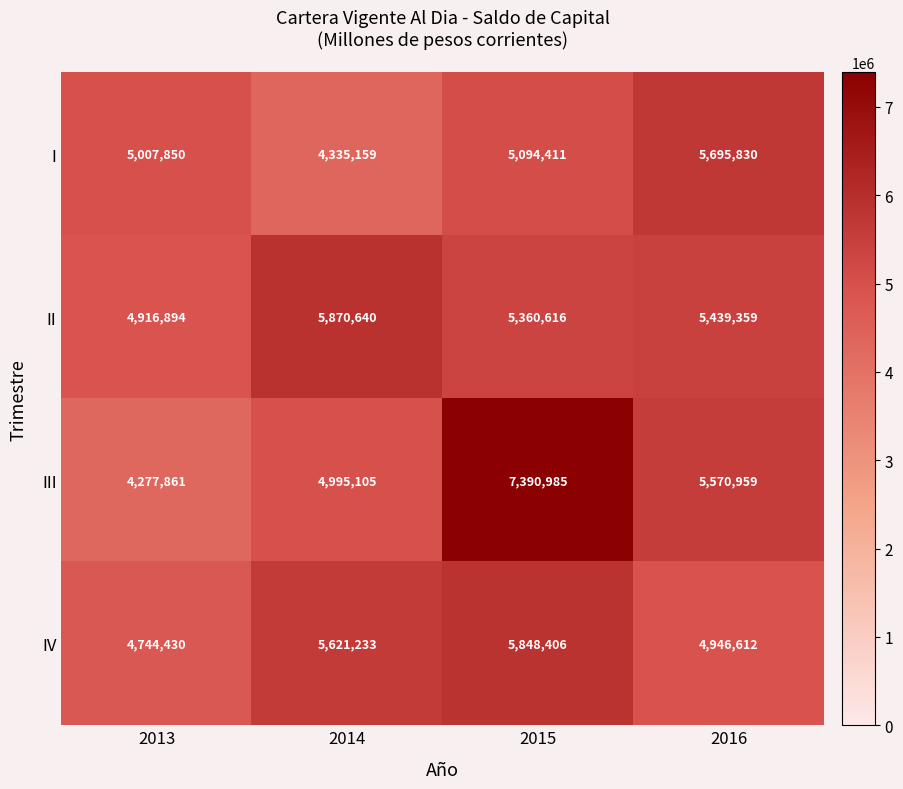

At which category is the sum across all series the highest?

2015